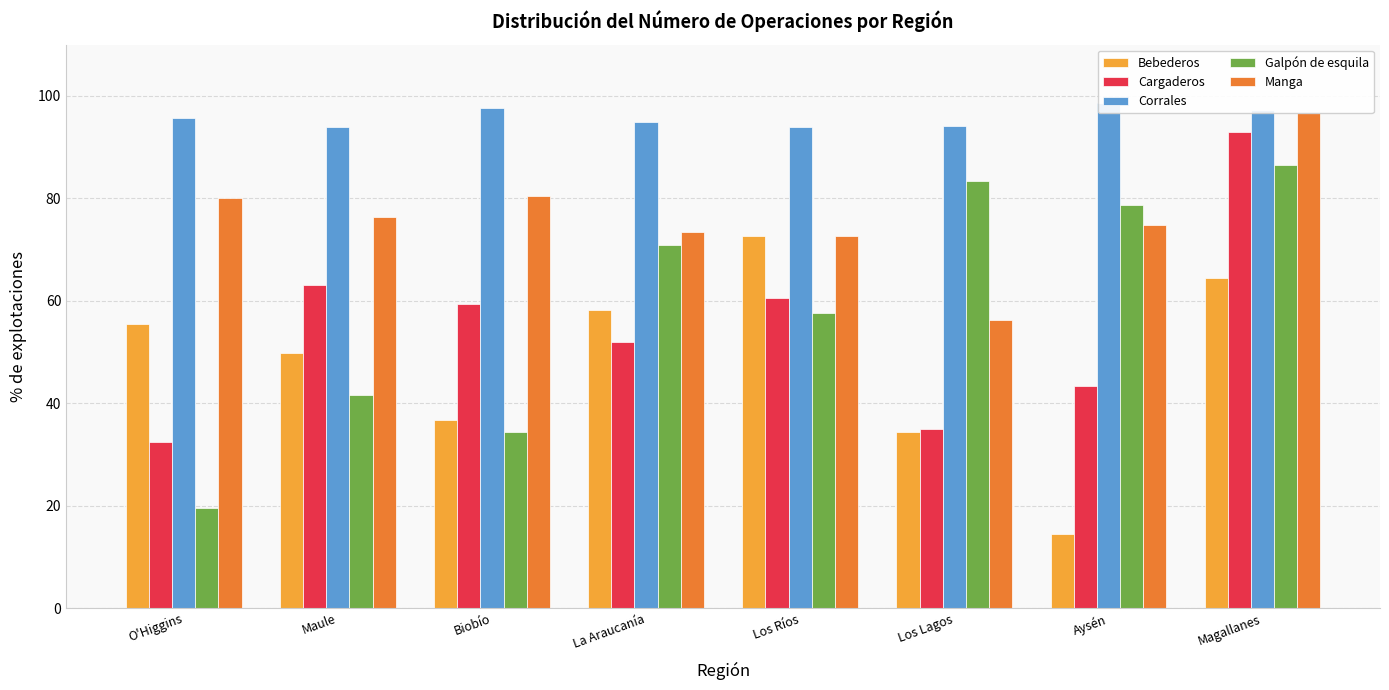

What is the difference between the second highest and minimum values in the Cargaderos series?

30.6